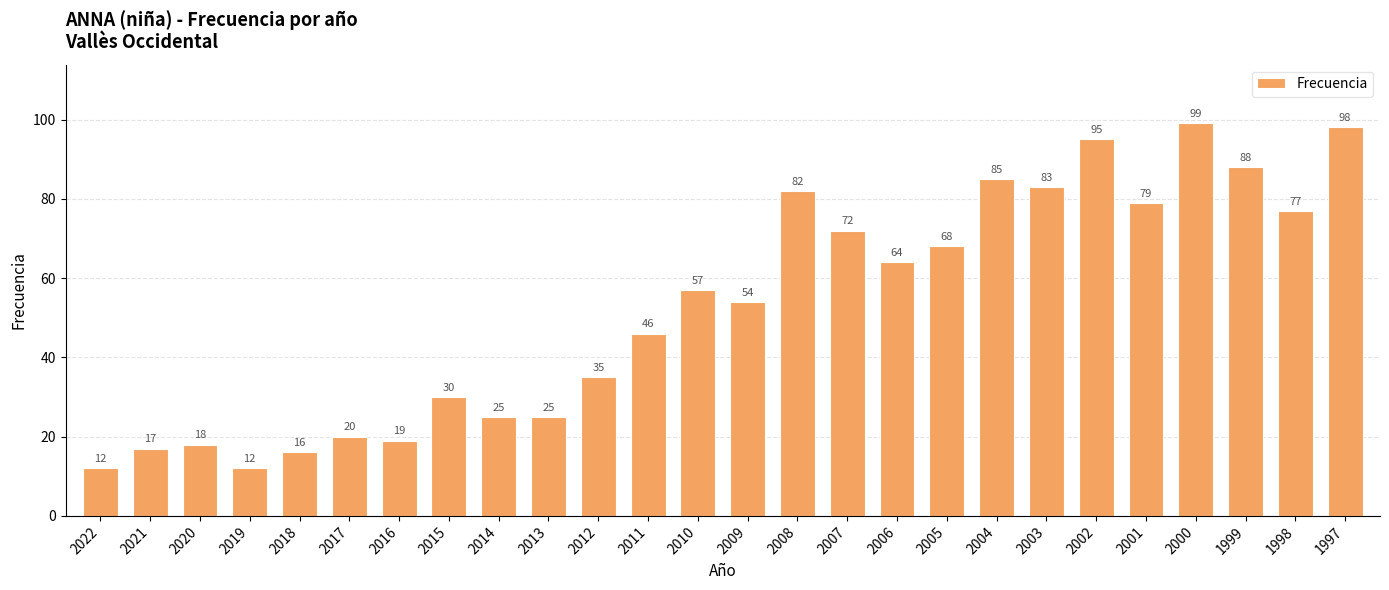

True or false: the data shows 43 at 2014.

False